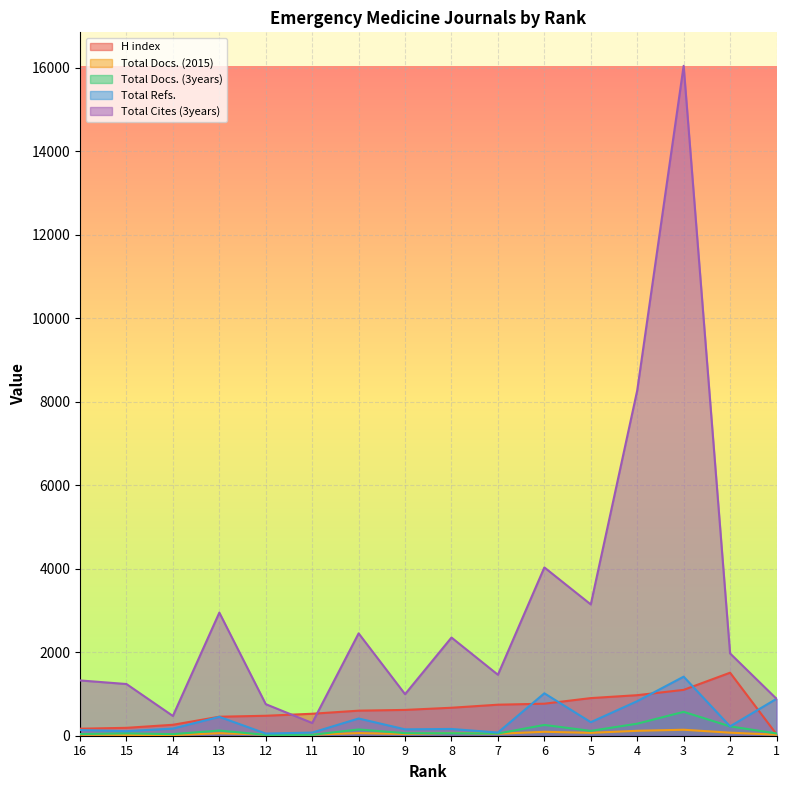

How many lines are shown in the chart?

5